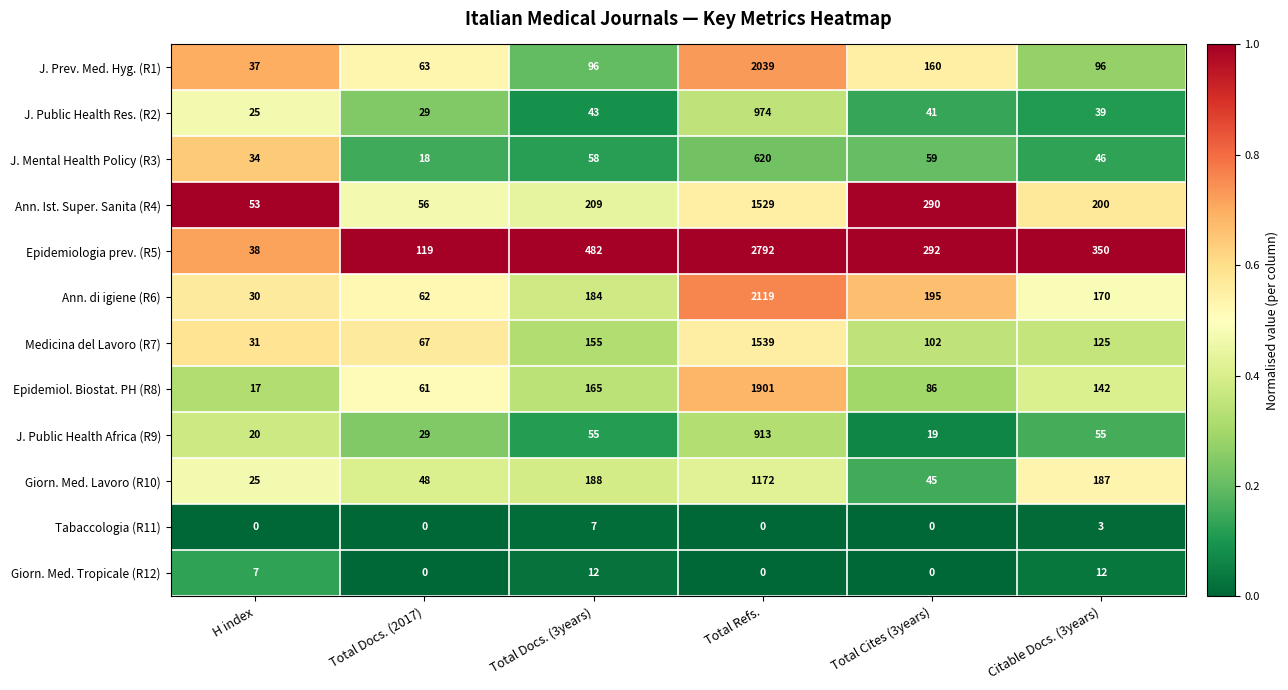

Rank the categories by Ann. Ist. Super. Sanita (R4) value from highest to lowest.

Total Refs., Total Cites (3years), Total Docs. (3years), Citable Docs. (3years), Total Docs. (2017), H index